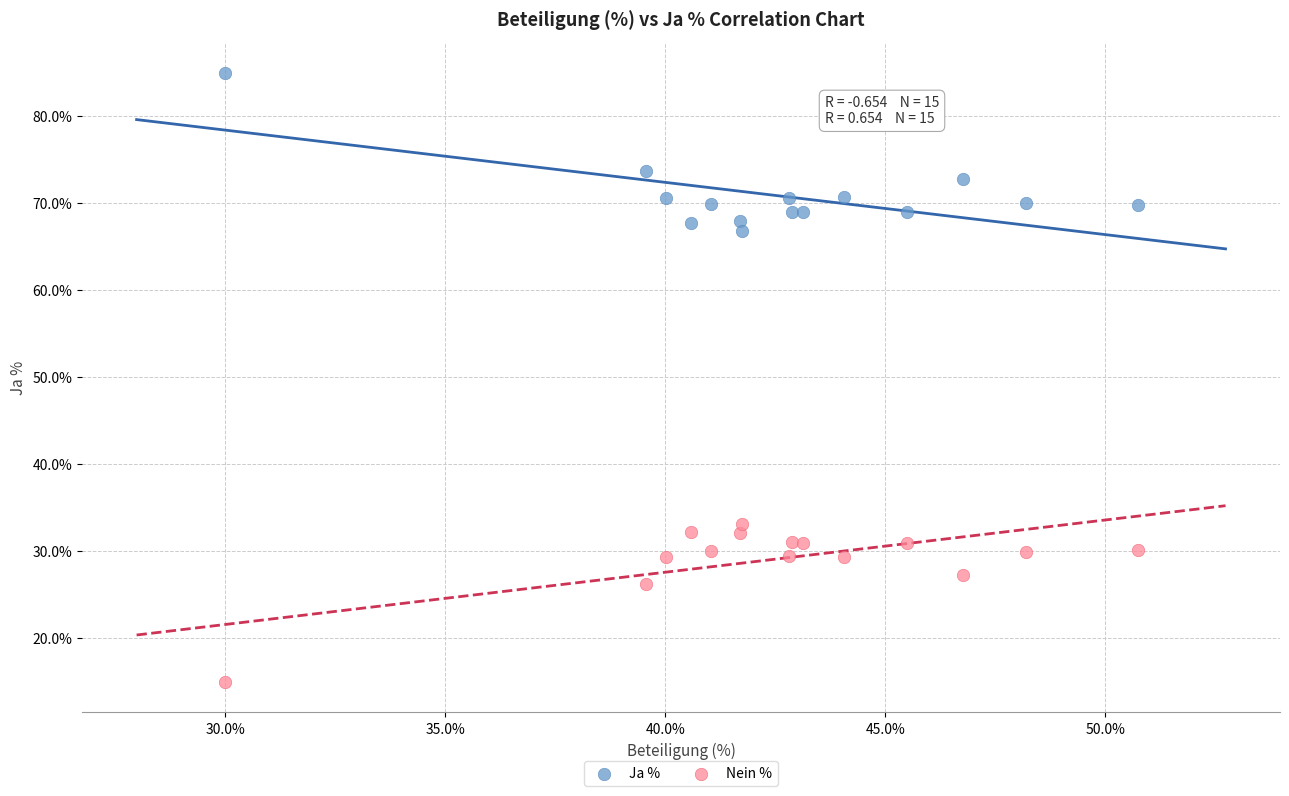

In the Ja % series, what Y value is closest to 75?

73.8